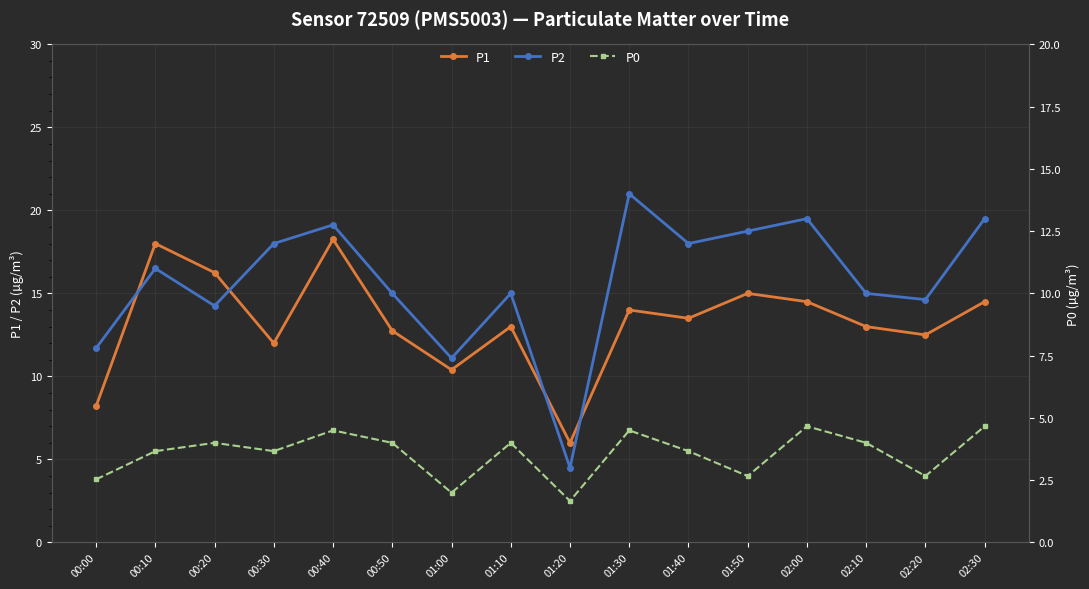

What position from the left is 02:00?

13